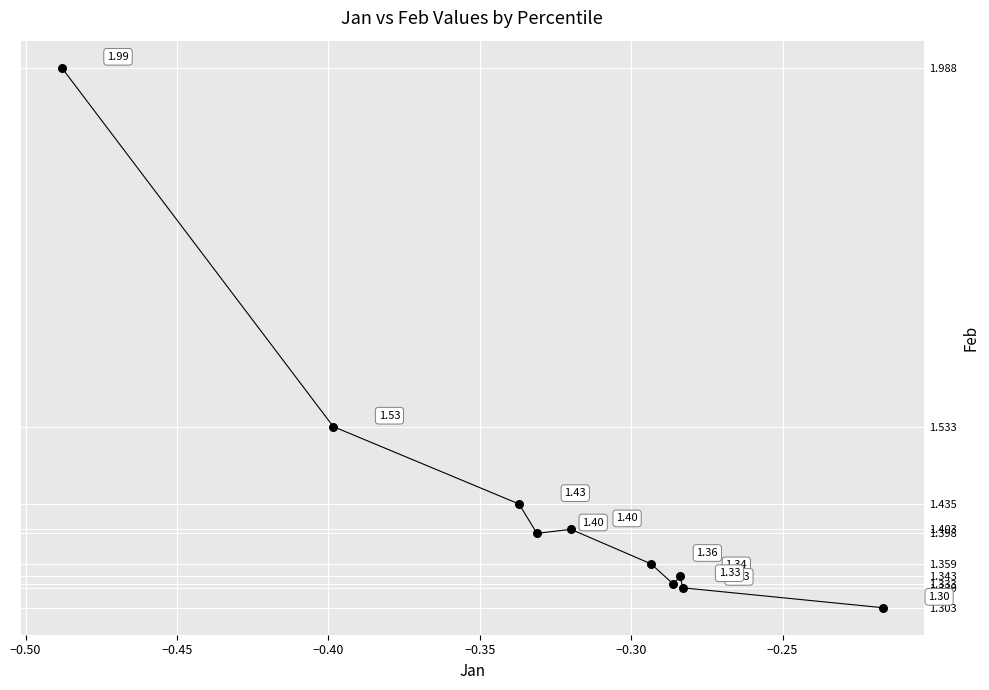

What is the range of Y values (max minus min)?

0.7